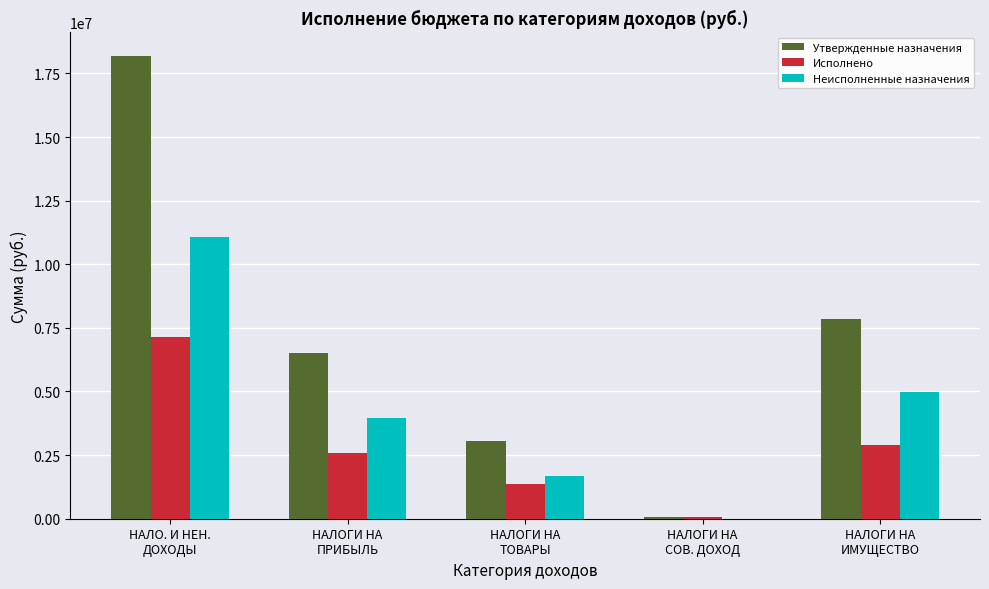

What value does the Утвержденные назначения series have at НАЛОГИ НА
ПРИБЫЛЬ?

6518000.0